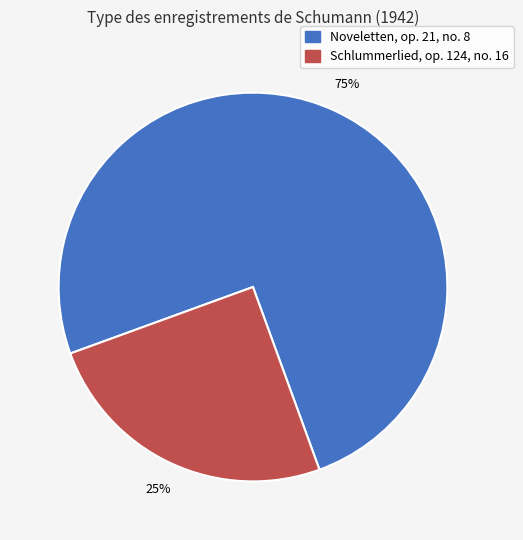

To the nearest percent, what is the difference between the Noveletten, op. 21, no. 8 and Schlummerlied, op. 124, no. 16 slice percentages?

50%